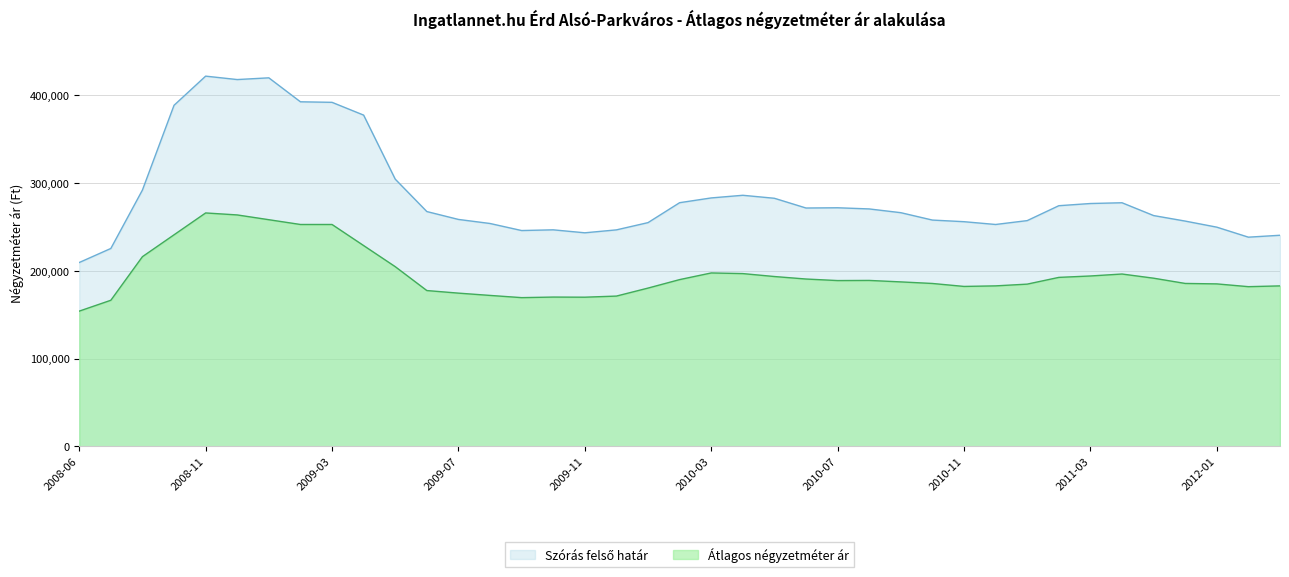

At which category is the sum across all series the highest?

2008-11